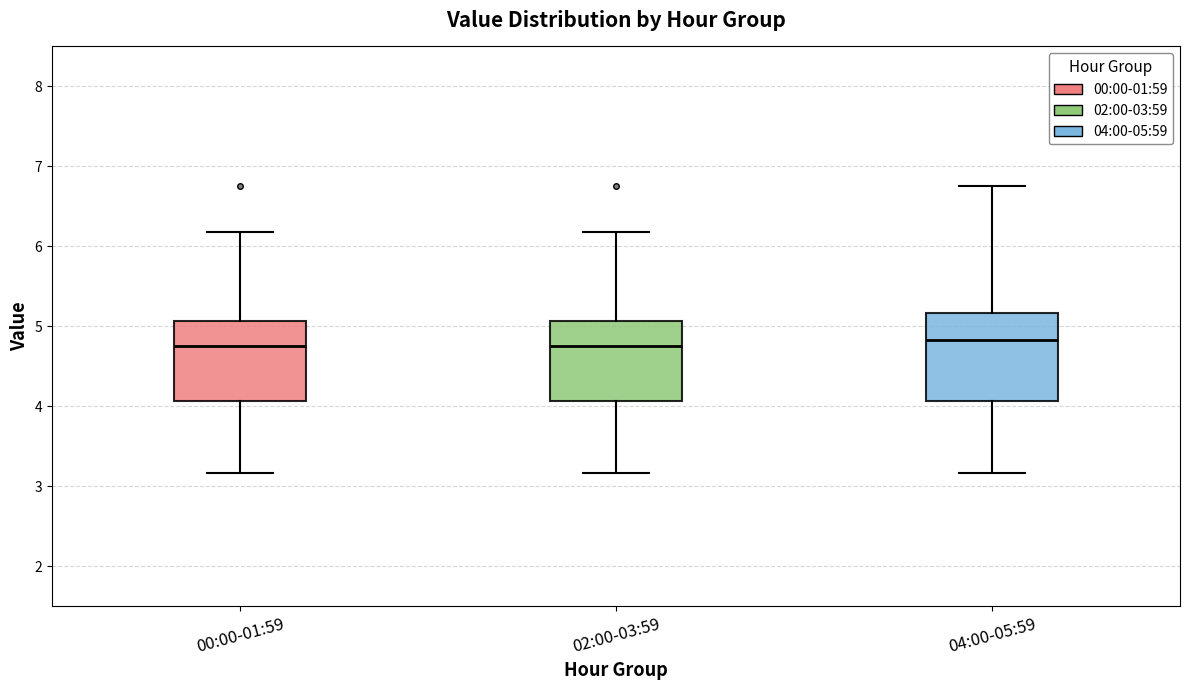

Reading left to right, read every box against the y-axis: the position of its median line, the range the box covers, and the ends of its whiskers. The values are not printed on the chart, so give them approximately, as read against the axis.

00:00-01:59: median 4.8, box 4.1 to 5.1, whiskers 3.2 to 6.2
02:00-03:59: median 4.8, box 4.1 to 5.1, whiskers 3.2 to 6.2
04:00-05:59: median 4.8, box 4.1 to 5.2, whiskers 3.2 to 6.8